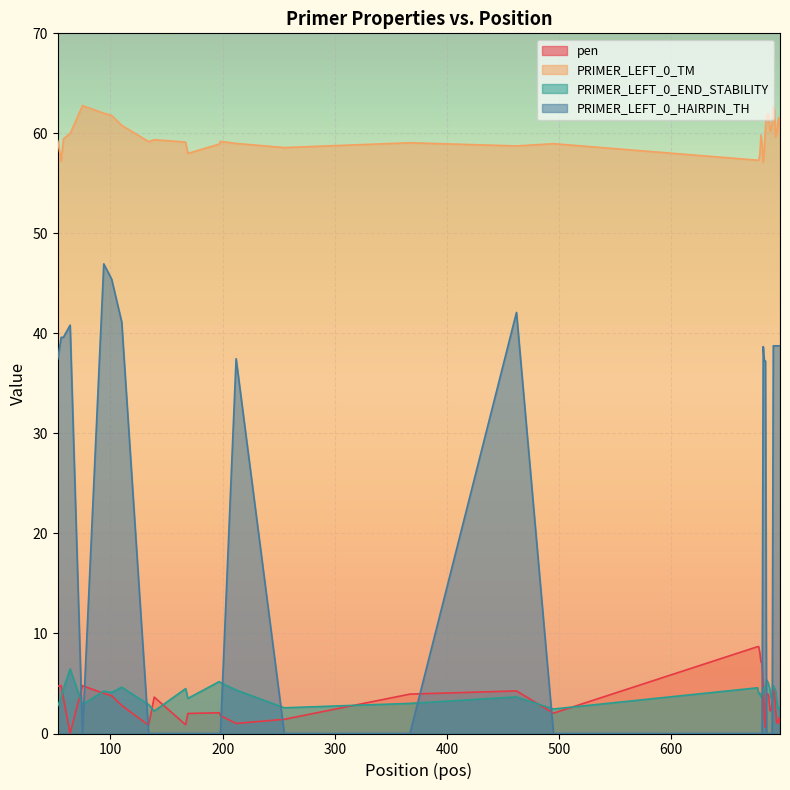

What are all the series names shown in the legend?

pen, PRIMER_LEFT_0_TM, PRIMER_LEFT_0_END_STABILITY, PRIMER_LEFT_0_HAIRPIN_TH